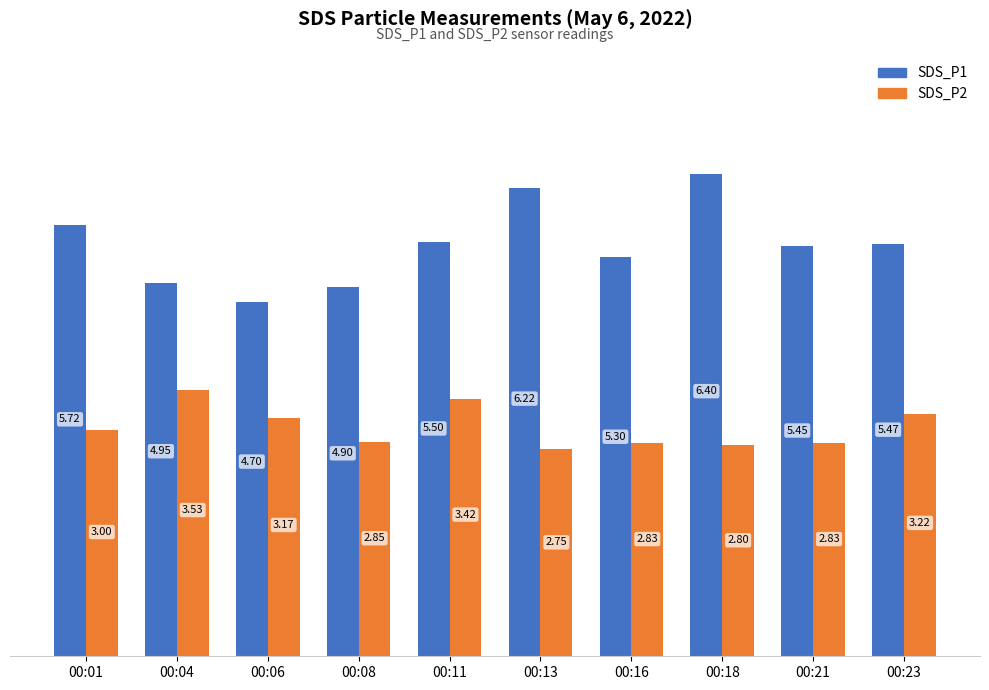

Between 00:08 and 00:11, which series saw the biggest shift?

SDS_P1